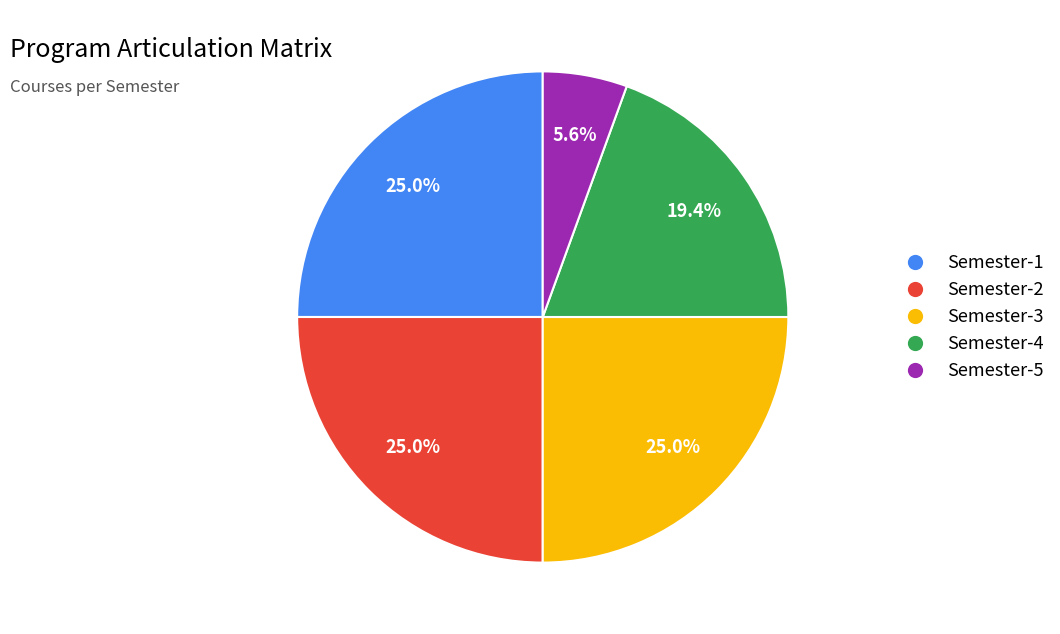

Between Semester-1 and Semester-4, which is larger?

Semester-1